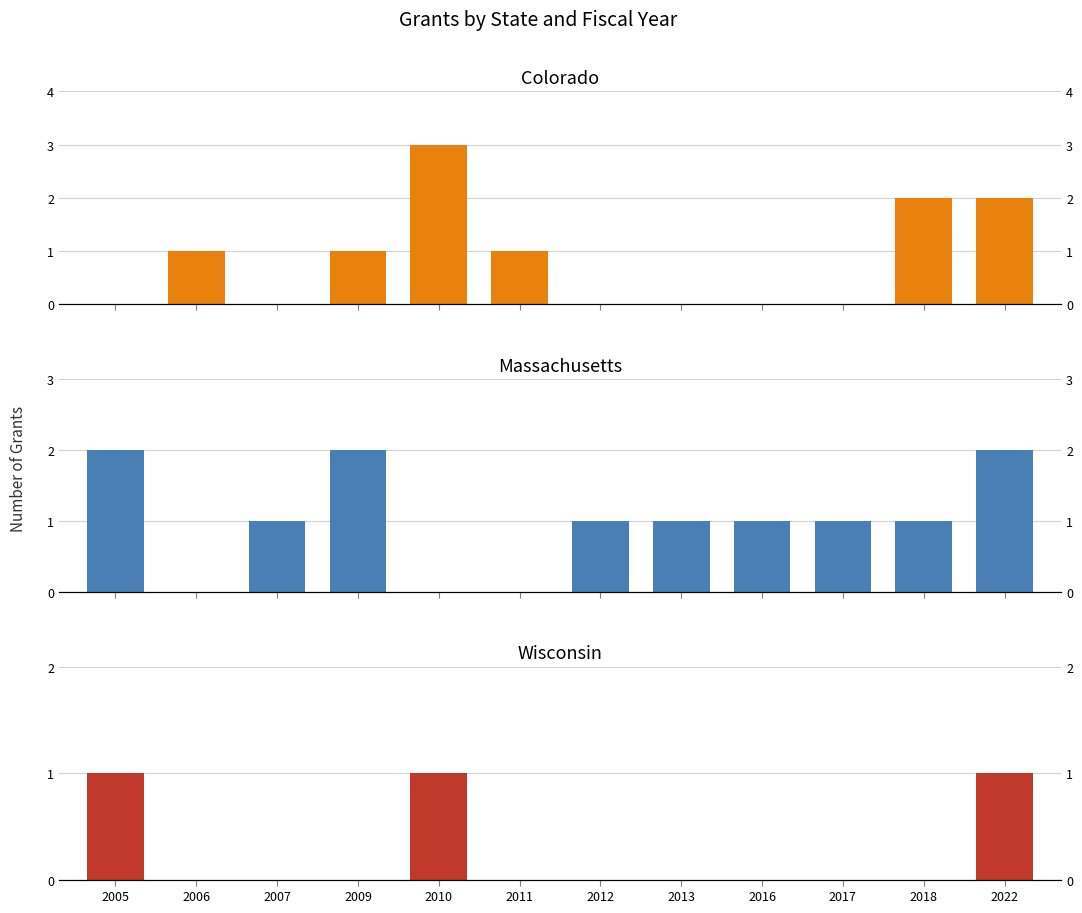

What are all the series names shown in the legend?

Colorado, Massachusetts, Wisconsin